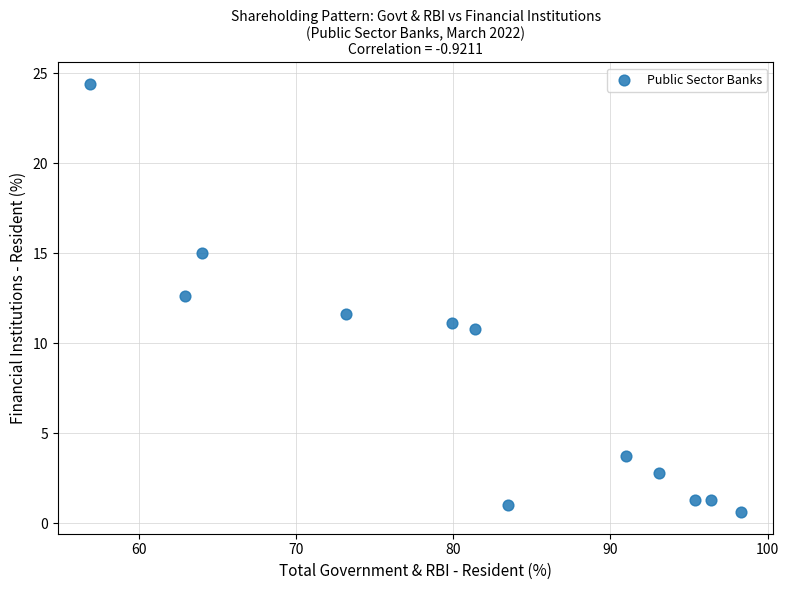

What is the range of X values (max minus min)?

41.4